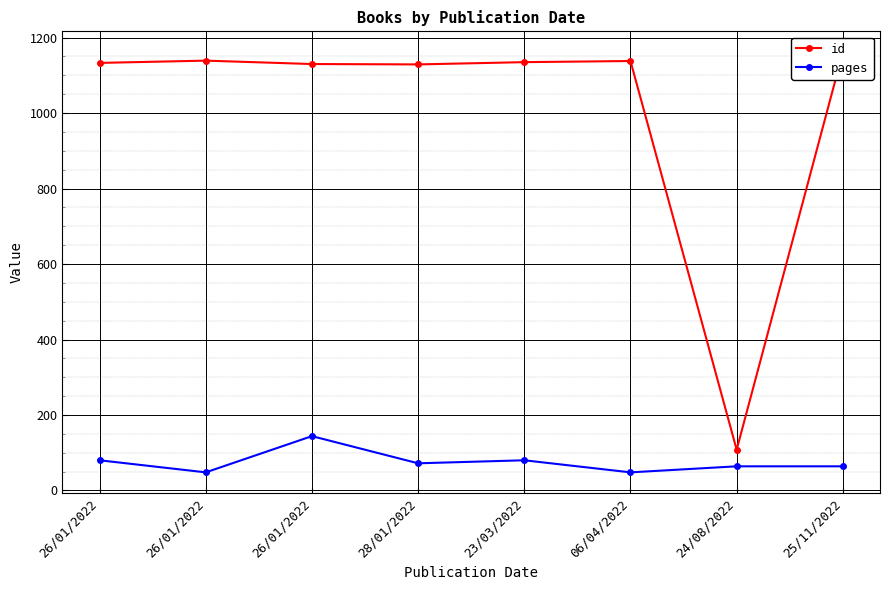

Reading right to left, list all the values displayed in this chart.

id: 1161	108	1138	1135	1129	1130	1139	1133
pages: 64	64	48	80	72	144	48	80